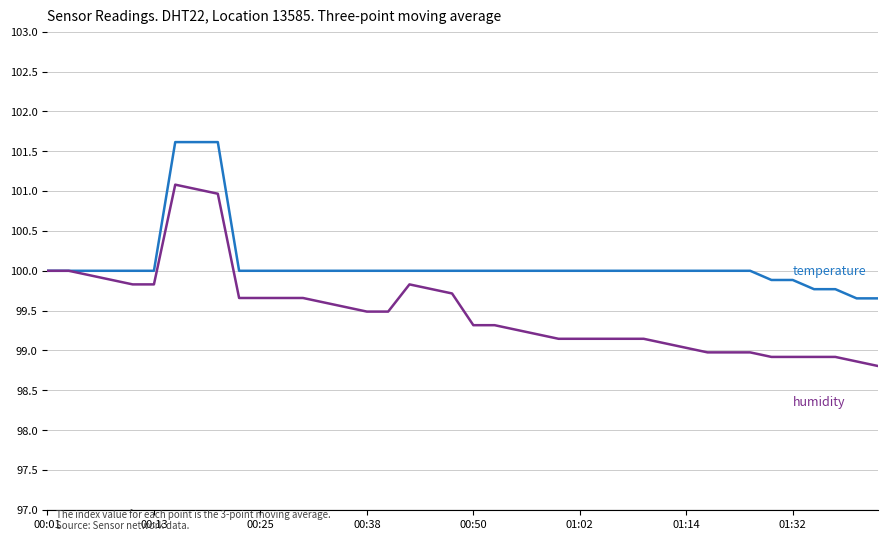

What is the greatest value displayed?

101.6